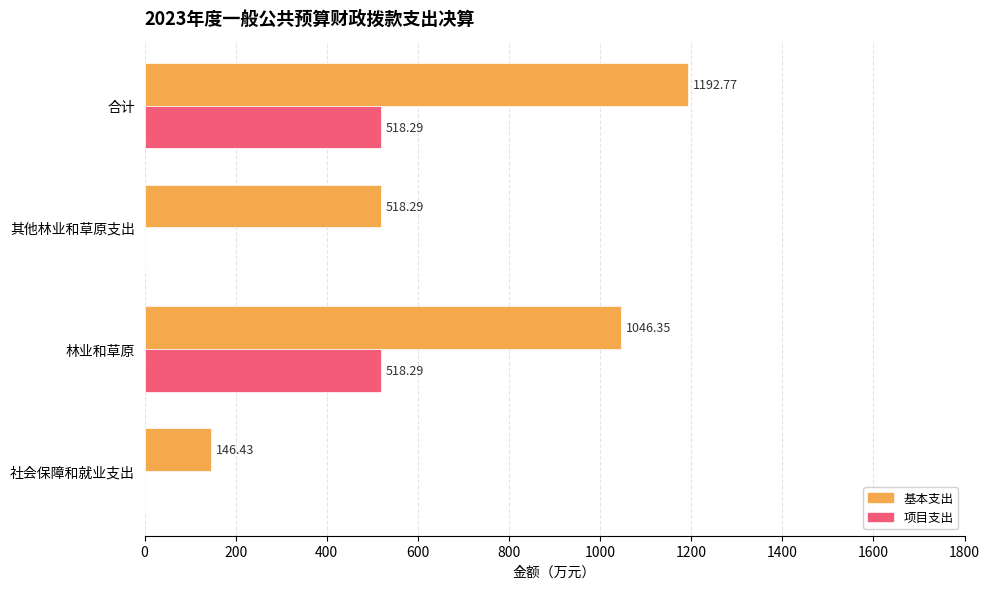

Which series changed the most between 林业和草原 and 其他林业和草原支出?

基本支出